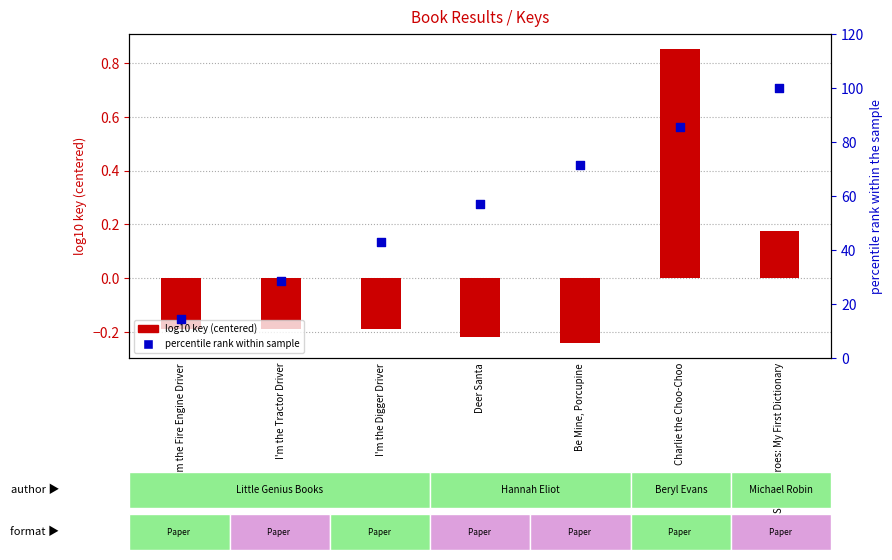

Which series reaches the maximum Y coordinate?

percentile rank within sample